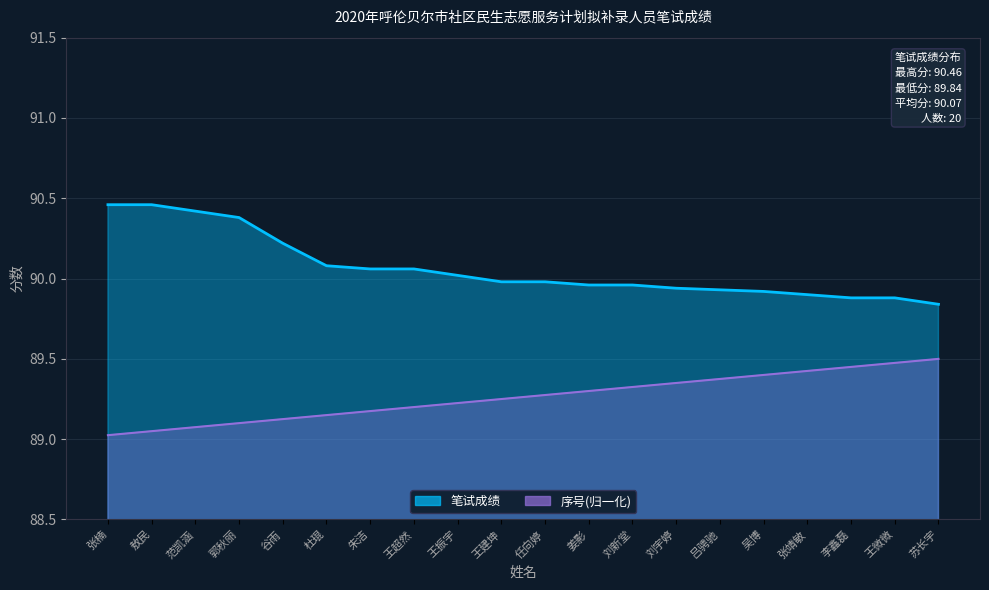

At how many categories does at least one series exceed 89?

20